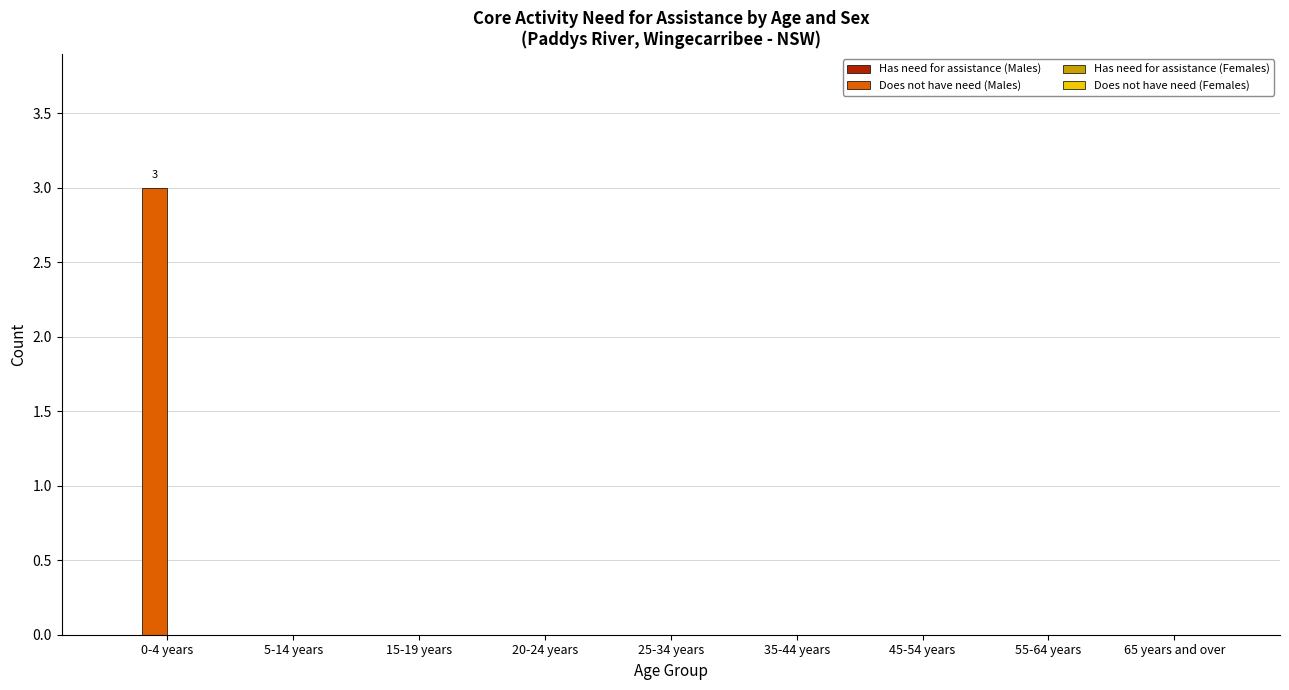

What is the sum of all values?

3